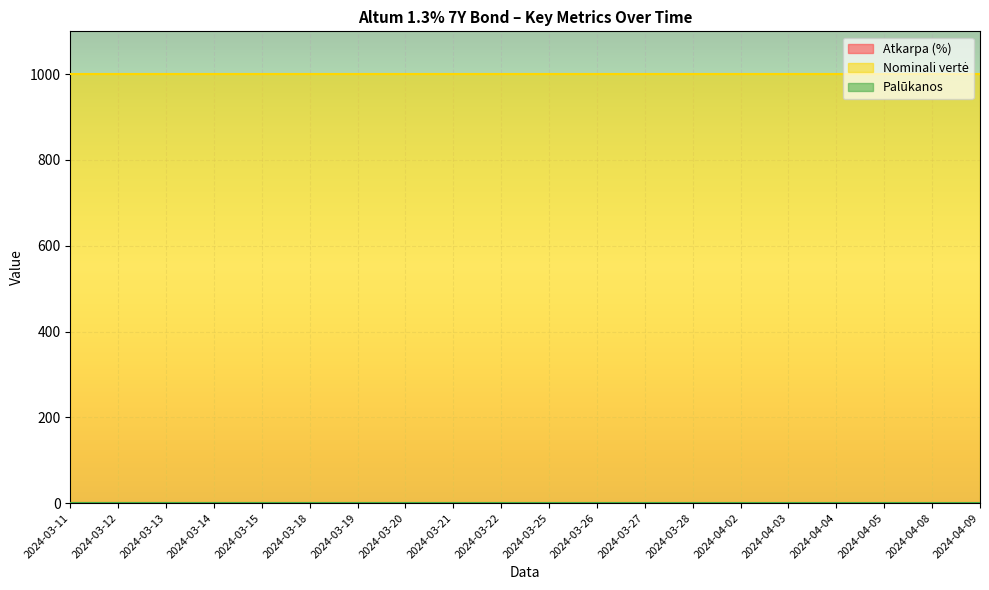

Where is Palūkanos nearest to the value 0?

2024-04-09